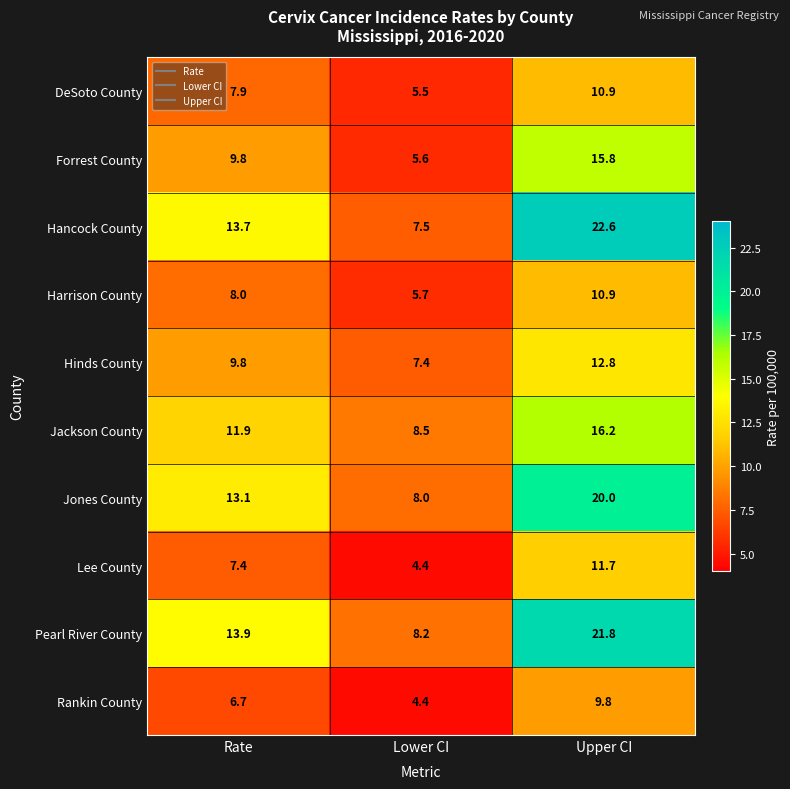

List the labels in order of Pearl River County value, smallest first.

Lower CI, Rate, Upper CI